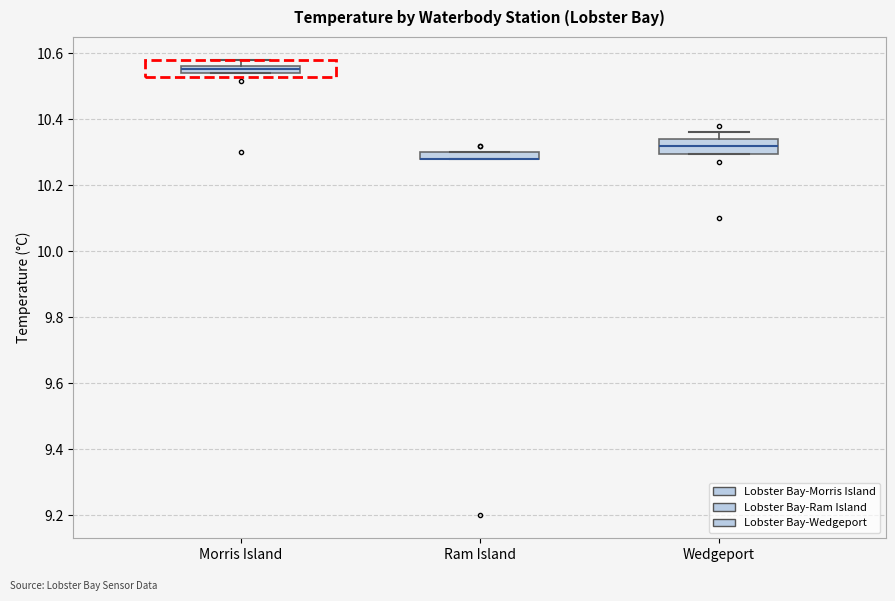

Where is the upper edge of the box for Ram Island on the y-axis? The values are not printed on the chart, so give them approximately, as read against the axis.

10.30